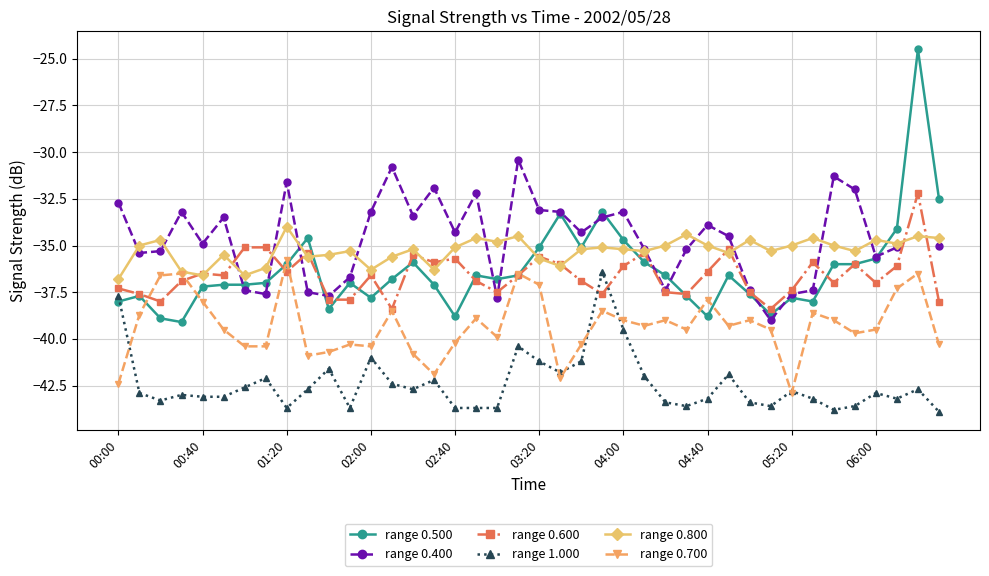

Rank the series by their maximum value, from highest to lowest.

range 0.500, range 0.400, range 0.600, range 0.800, range 0.700, range 1.000